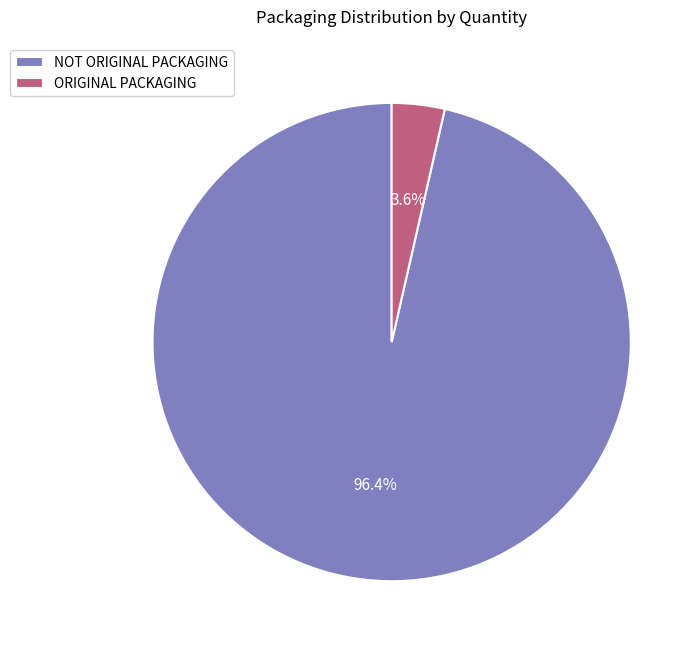

To the nearest percent, what portion does NOT ORIGINAL PACKAGING represent?

96%